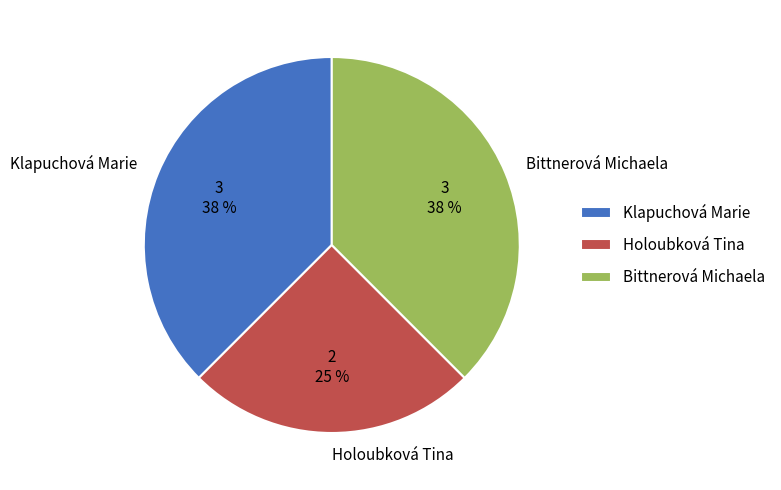

Combined, do Klapuchová Marie and Bittnerová Michaela account for over 50%?

Yes